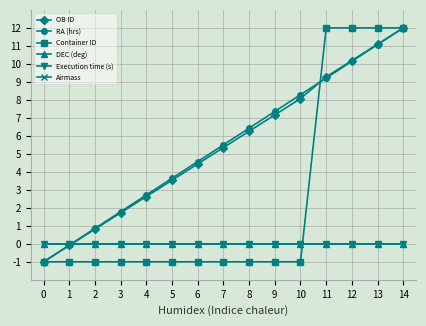

Rank the series at 4 from highest to lowest value.

RA (hrs), OB ID, DEC (deg), Execution time (s), Airmass, Container ID